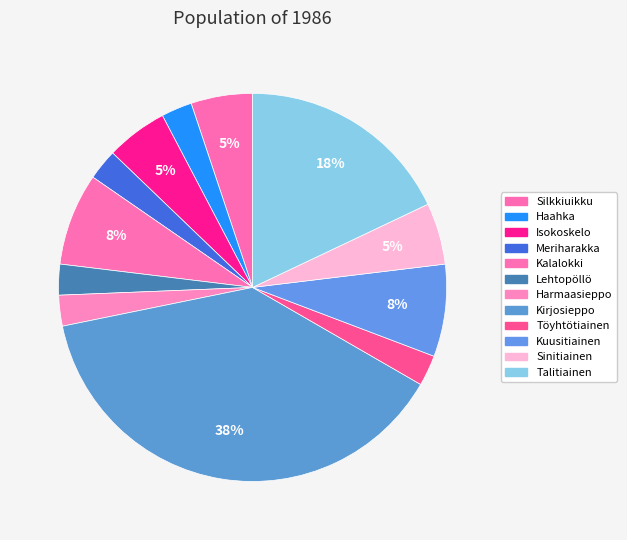

What percentage do Kirjosieppo and Sinitiainen together represent?

43.6%